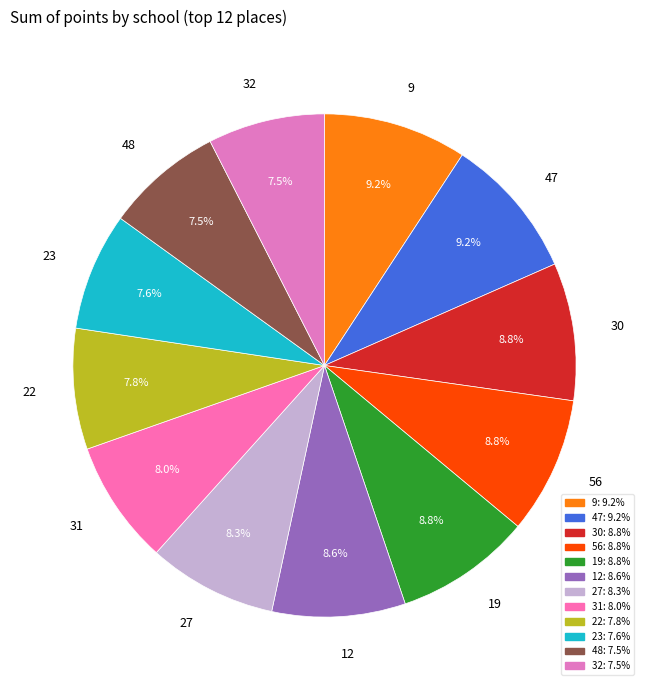

Count the number of slices in the pie.

12